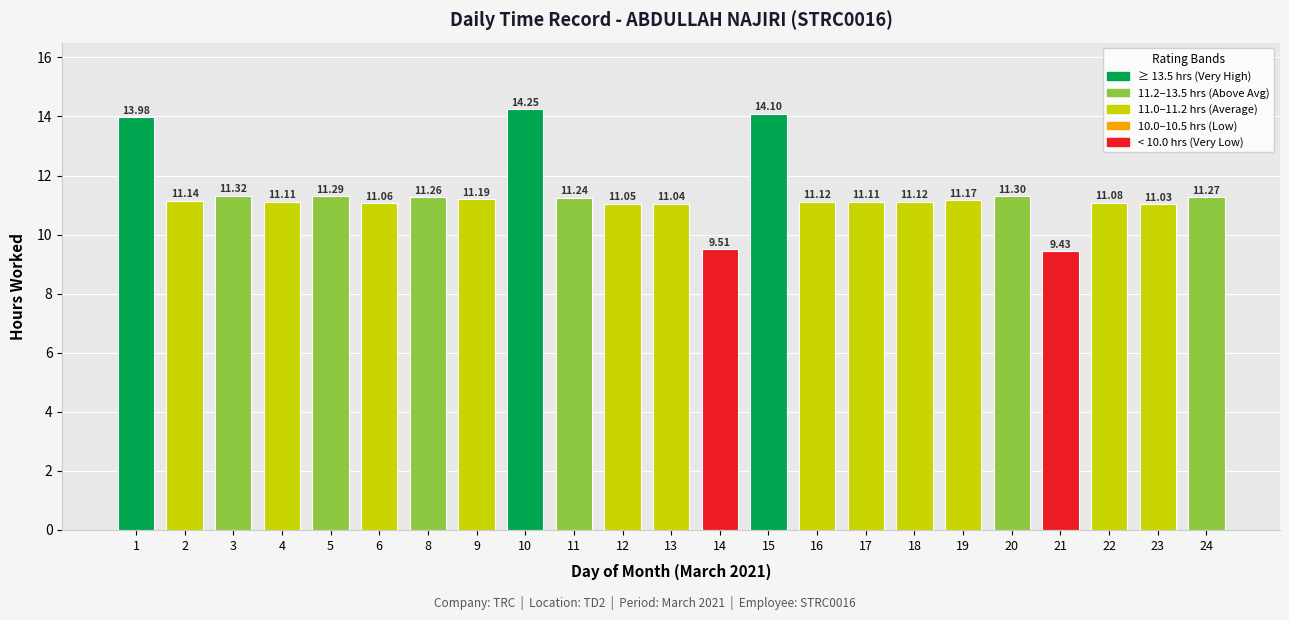

What is the difference between the maximum and minimum values?

4.8